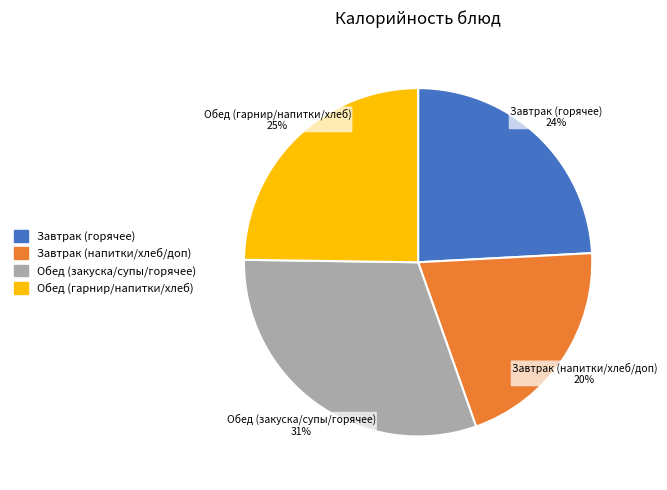

To the nearest percent, what is the average slice percentage?

25%